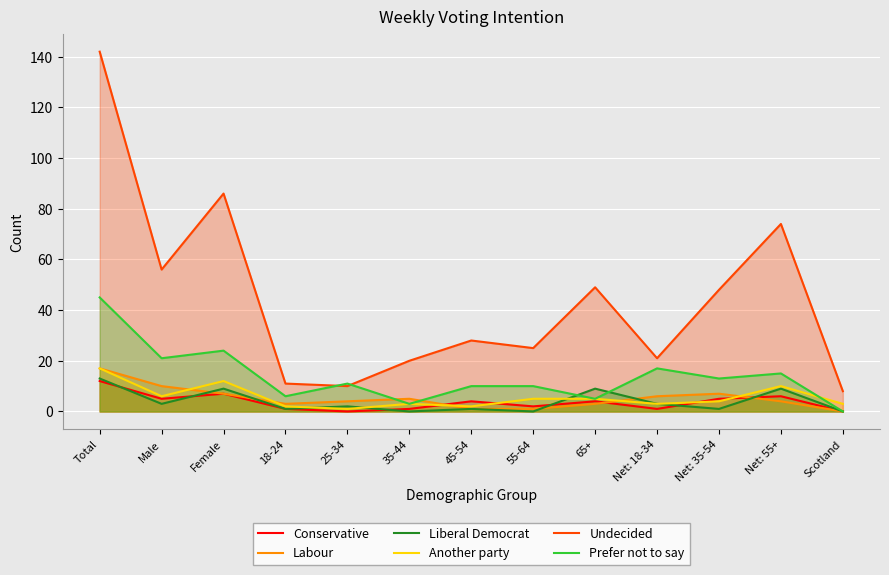

Reading left to right, transcribe all the data shown in this chart.

Conservative: 12	5	7	1	0	1	4	2	4	1	5	6	0
Labour: 17	10	7	3	4	5	1	1	3	6	7	4	0
Liberal Democrat: 13	3	9	1	2	0	1	0	9	3	1	9	0
Another party: 17	6	12	2	1	3	2	5	5	3	4	10	3
Undecided: 142	56	86	11	10	20	28	25	49	21	48	74	8
Prefer not to say: 45	21	24	6	11	3	10	10	5	17	13	15	0